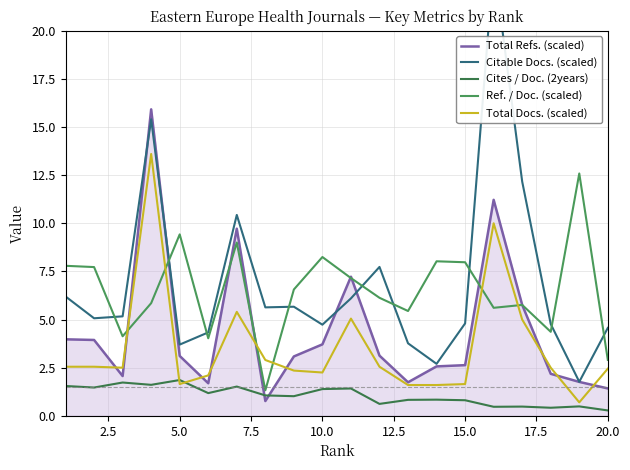

How many times do Total Refs. (scaled) and Ref. / Doc. (scaled) cross each other?

7